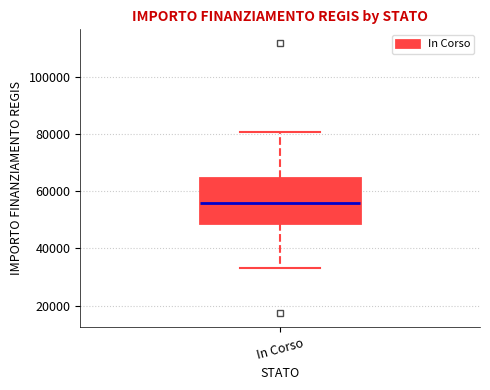

Transcribe this box plot: give where the median line is, the range the box spans, and where the two whiskers end, as read against the y-axis. The values are not printed on the chart, so give them approximately, as read against the axis.

median 56000, box 50000 to 64000, whiskers 32000 to 80000